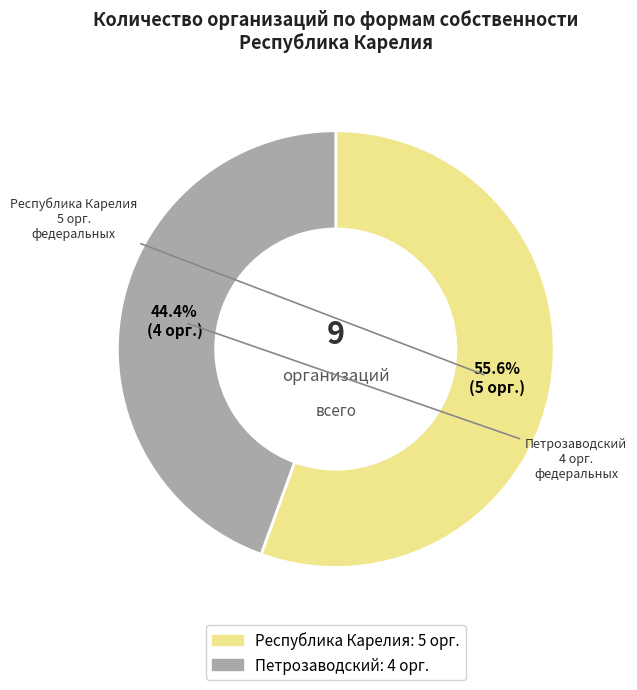

Which category has the smallest portion of the pie?

Петрозаводский